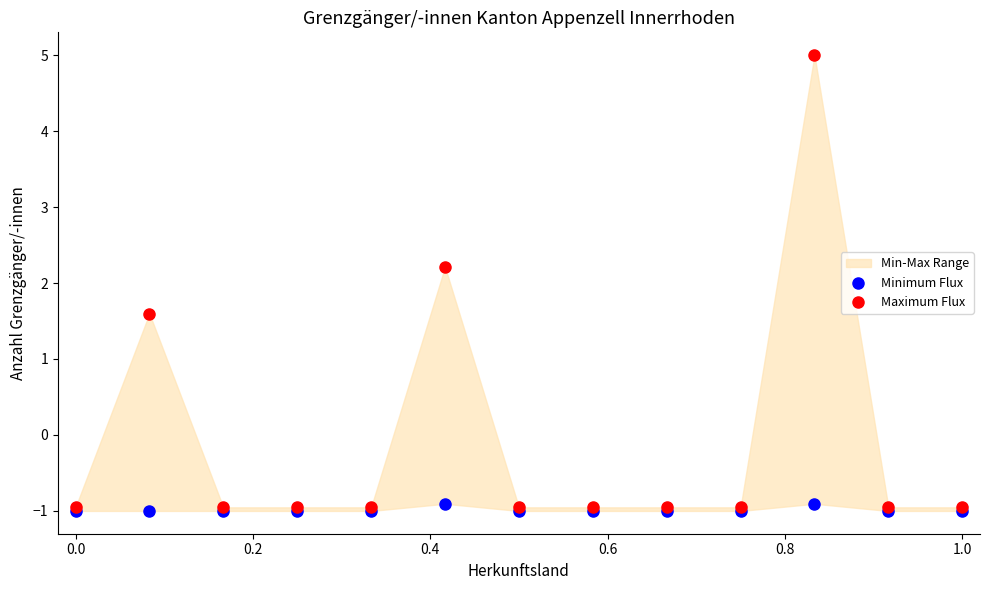

Which series has the largest Y range (max minus min)?

Maximum Flux